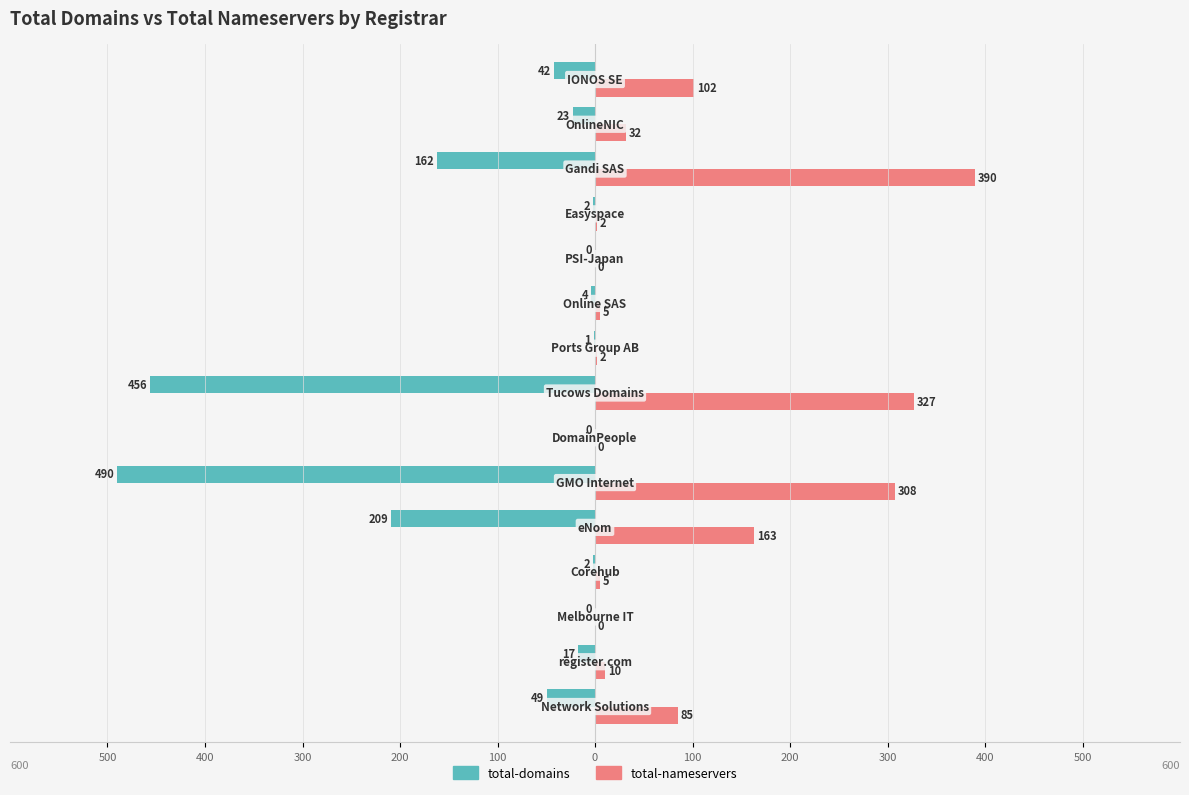

What are all the series names shown in the legend?

total-domains, total-nameservers